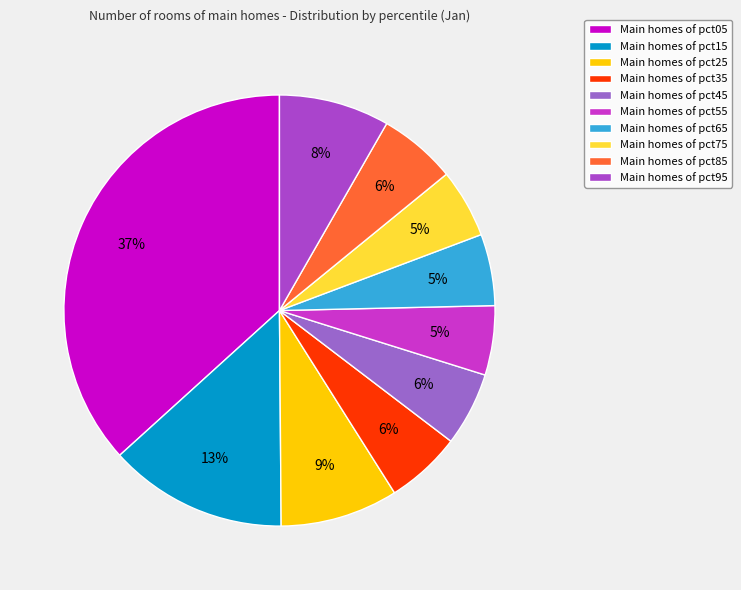

How many slices are in this pie chart?

10